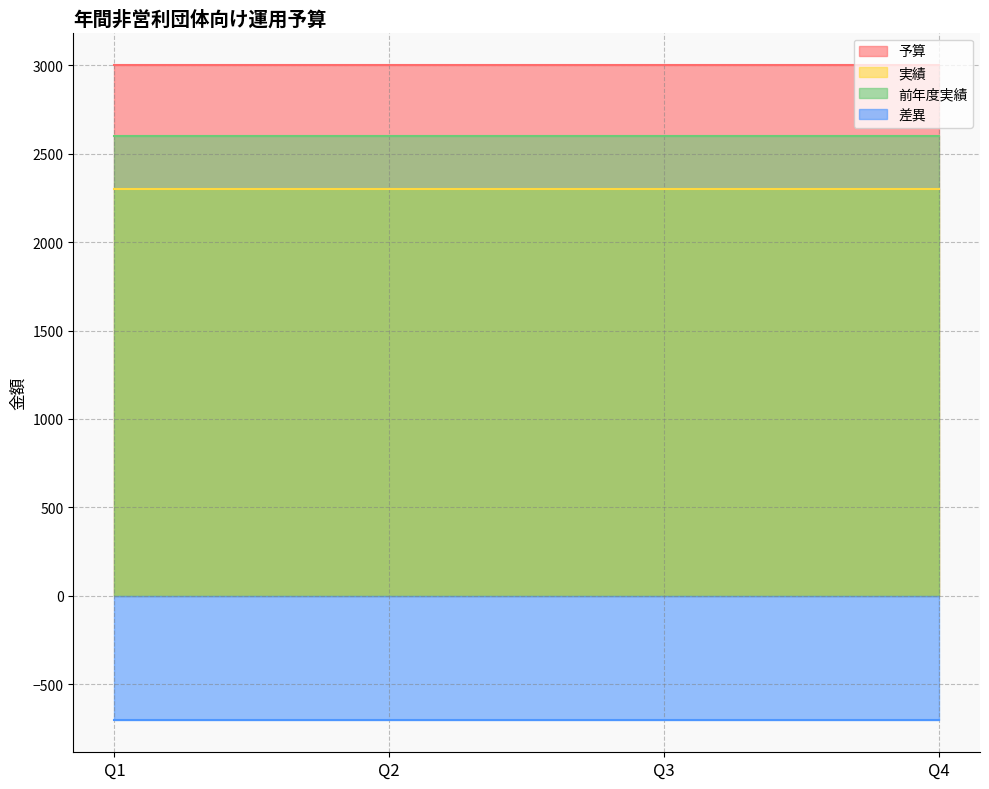

True or false: 前年度実績 and 実績 intersect in this chart.

False